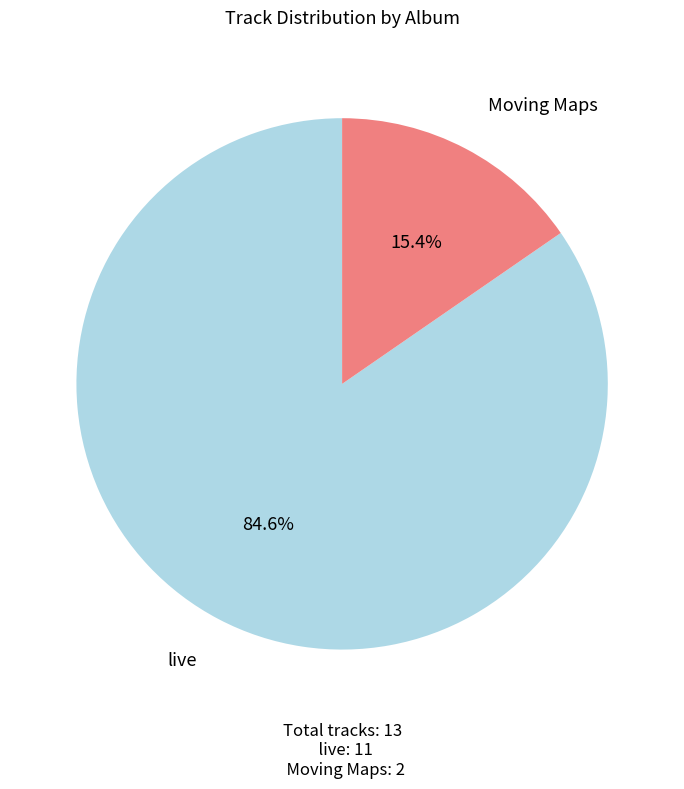

How many segments does this pie chart have?

2